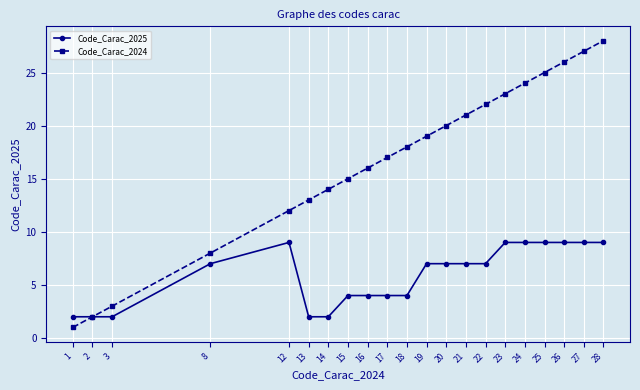

What is the greatest value displayed?

28